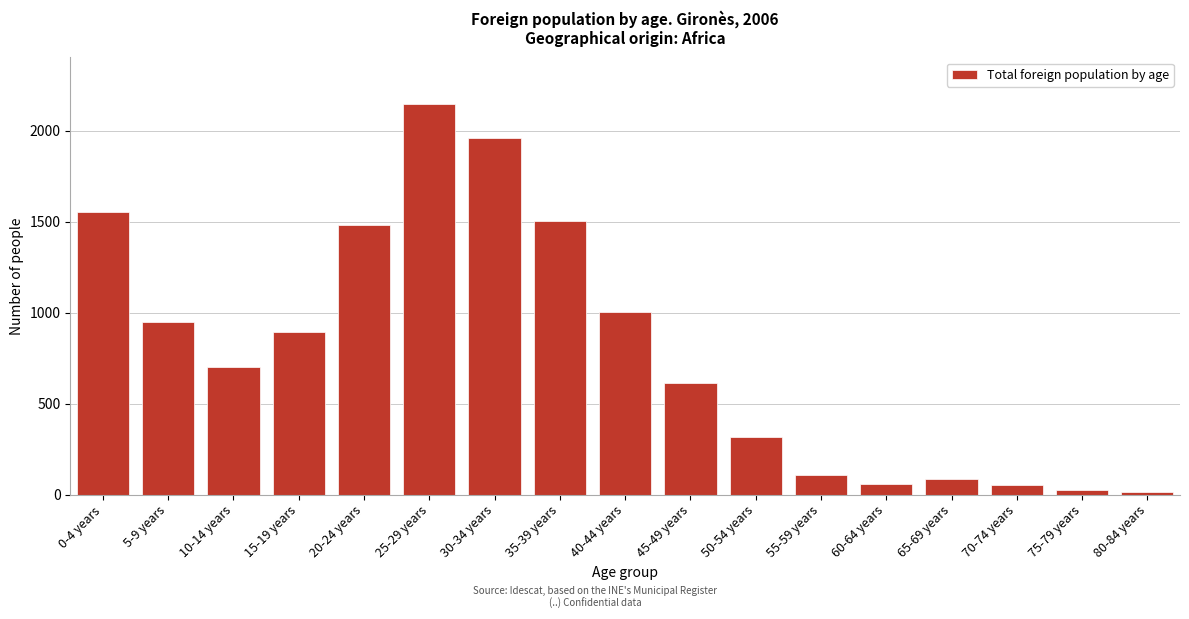

What is the greatest value displayed?

2146